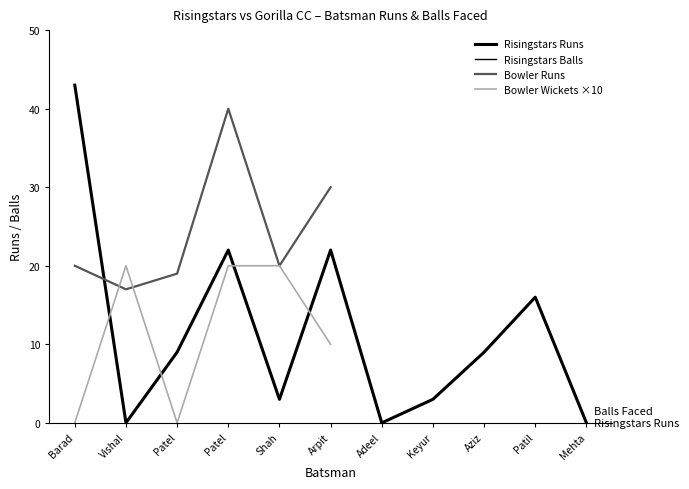

At which category is the sum across all series the highest?

Jimesh Patel